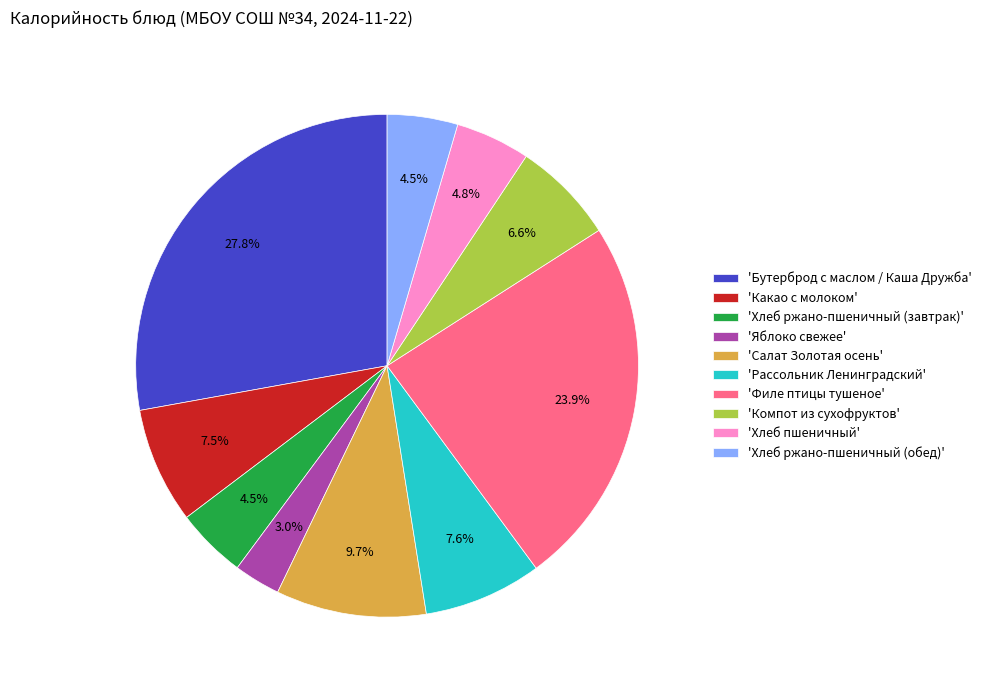

Which has a higher value, 'Филе птицы тушеное' or 'Бутерброд с маслом / Каша Дружба'?

'Бутерброд с маслом / Каша Дружба'